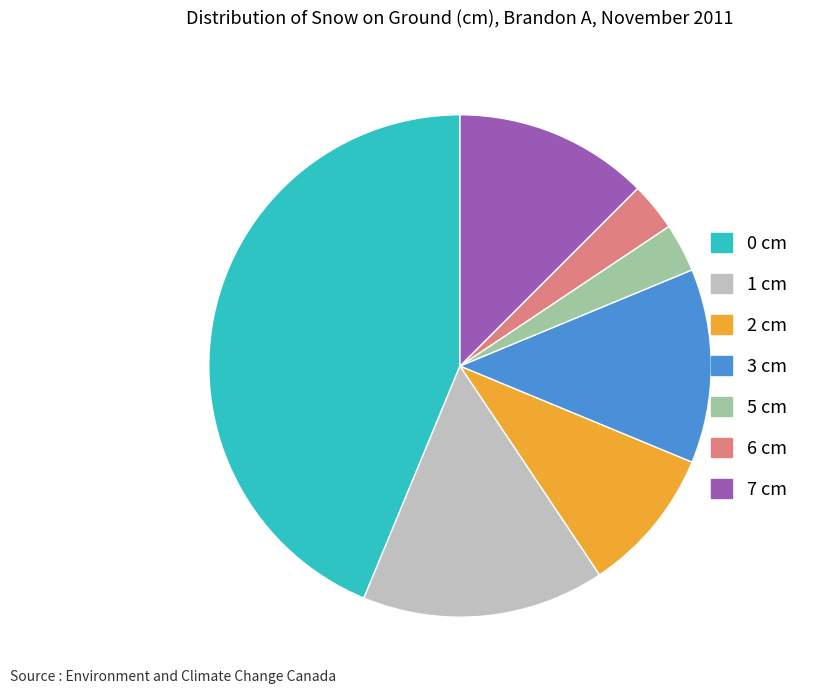

Which category has the biggest portion of the pie?

0 cm